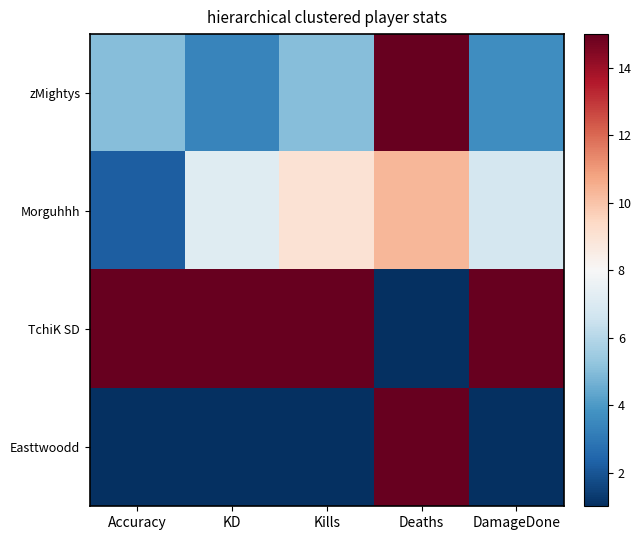

List the series in order of their peak value, highest first.

zMightys, TchiK SD, Easttwoodd, Morguhhh